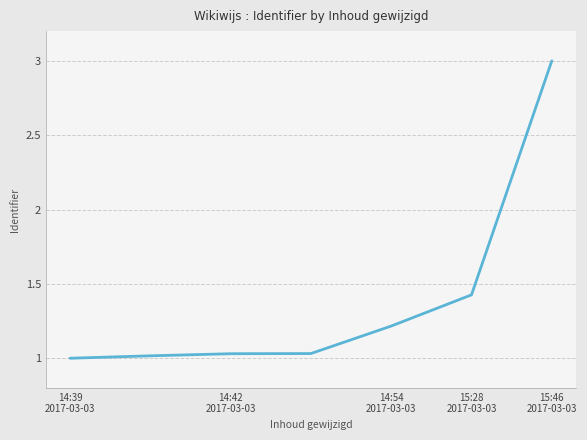

What is the maximum value shown in the chart?

3.0